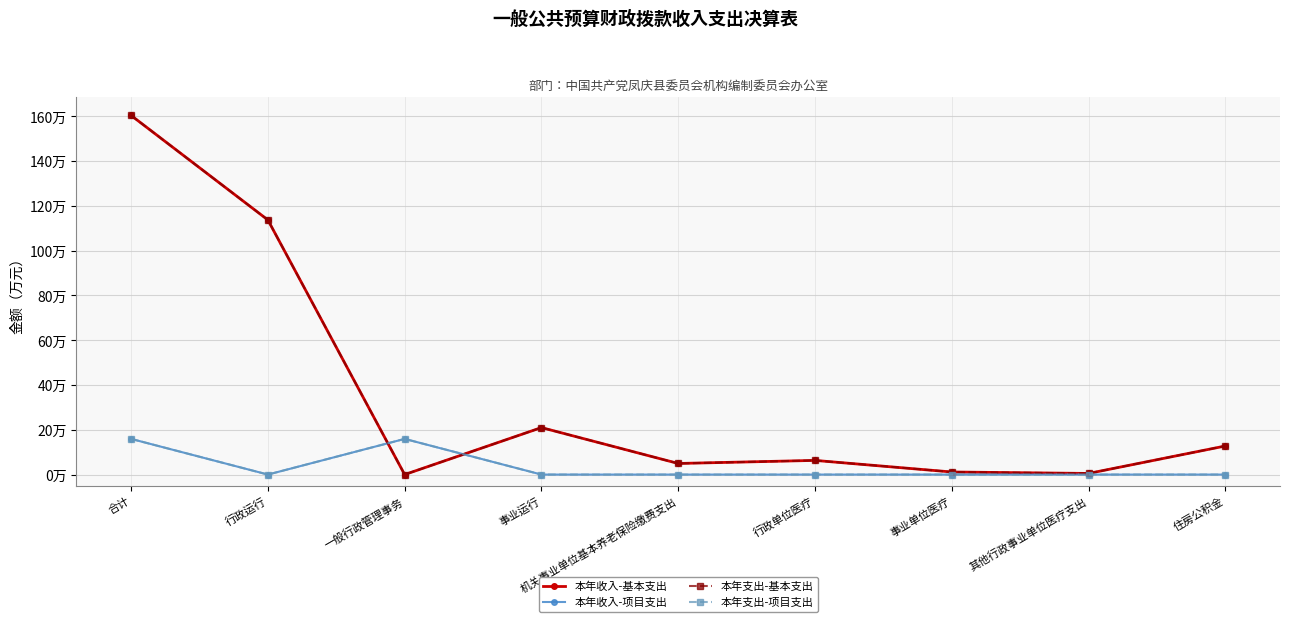

Is this an area chart (filled region under the line)?

No